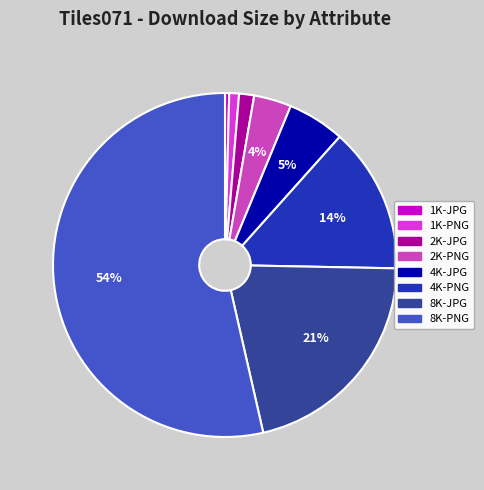

Which has a higher value, 4K-PNG or 2K-JPG?

4K-PNG